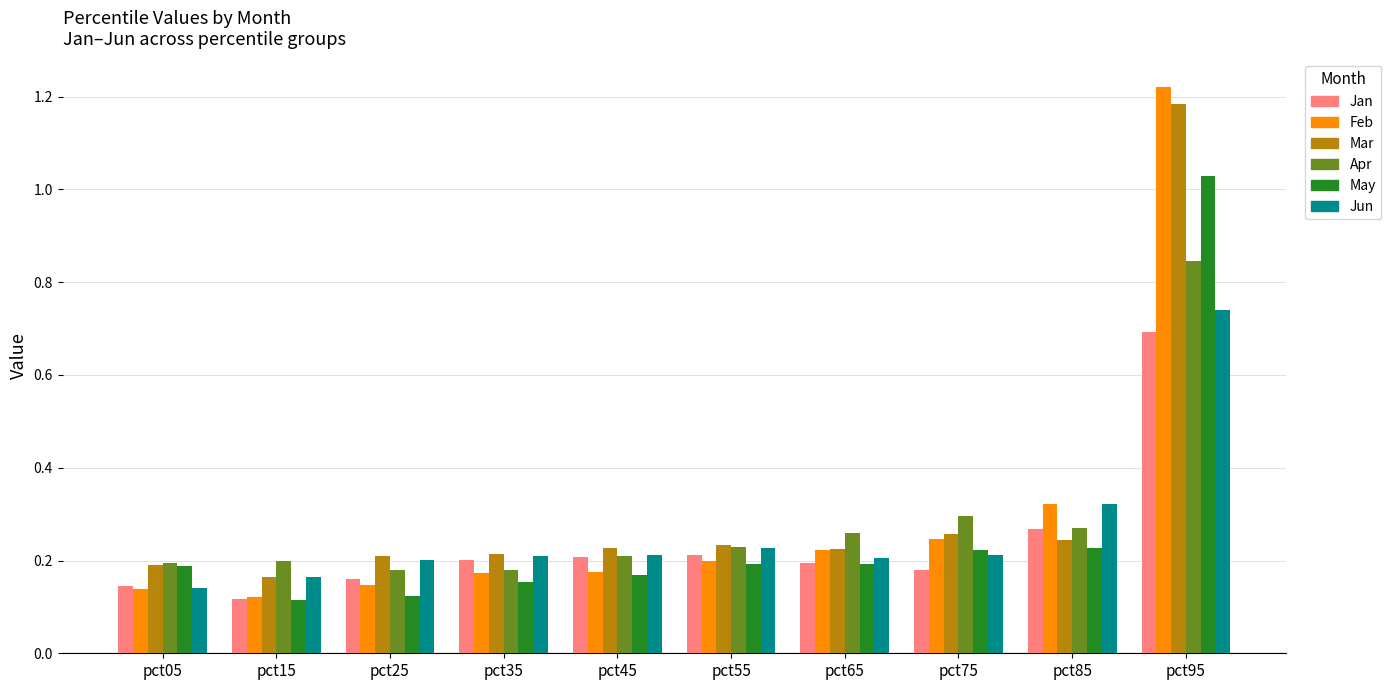

The value of May at pct05 is 0.3. True or false?

False